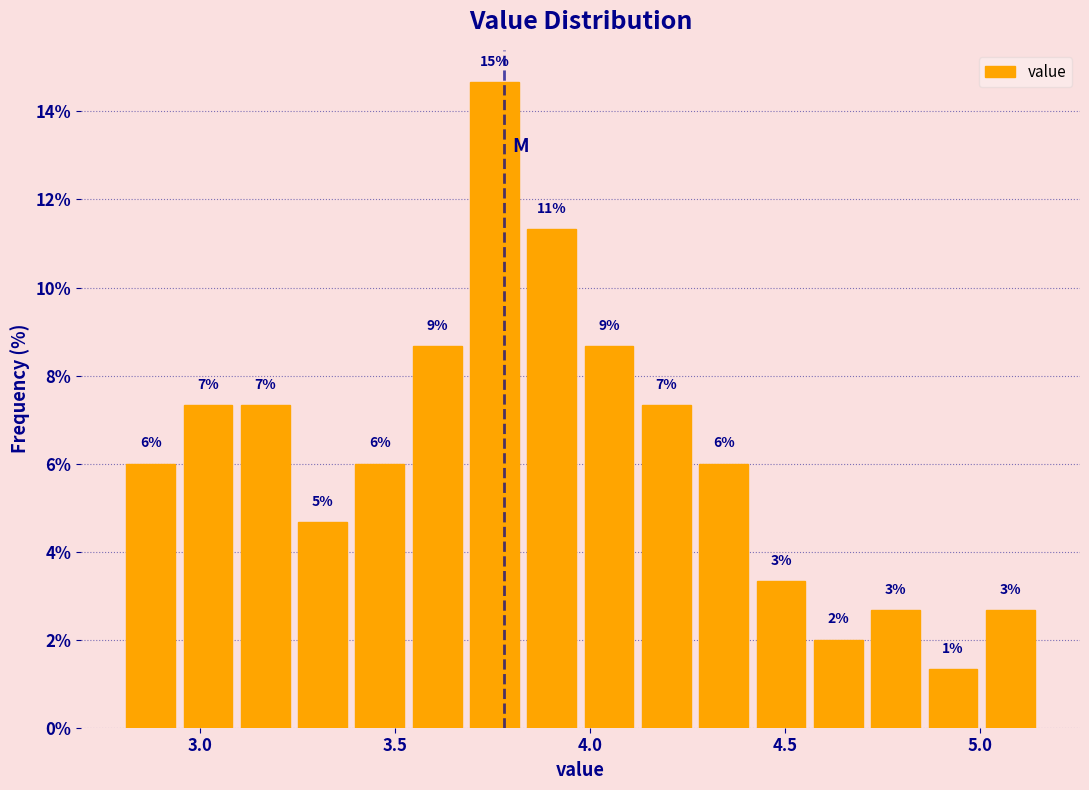

Read against the x-axis, roughly where is the centre of the tallest bar?

3.75